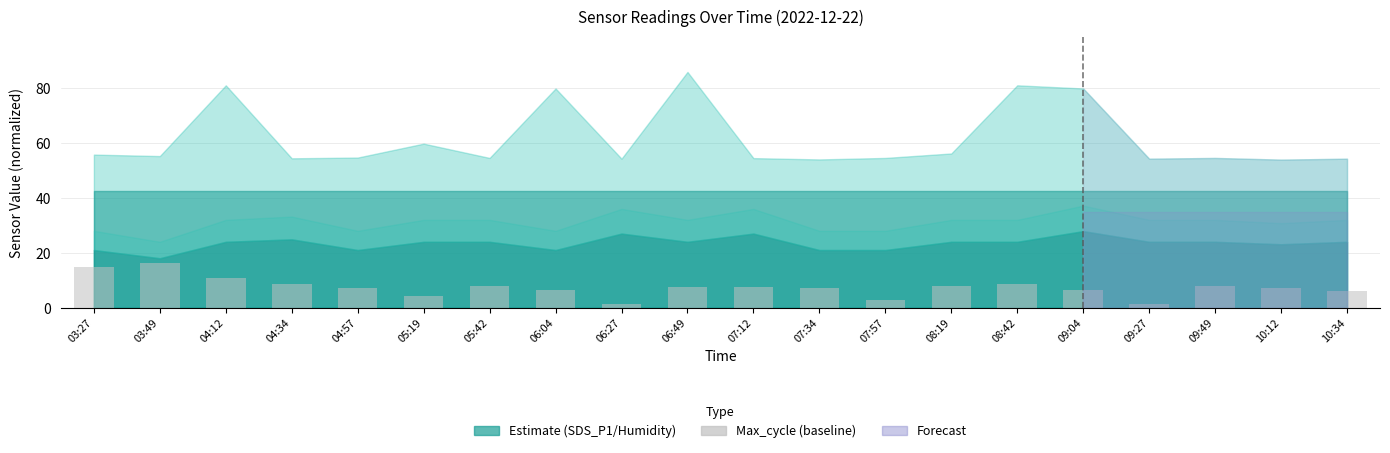

The value at 09:49 is 13.0. True or false?

False